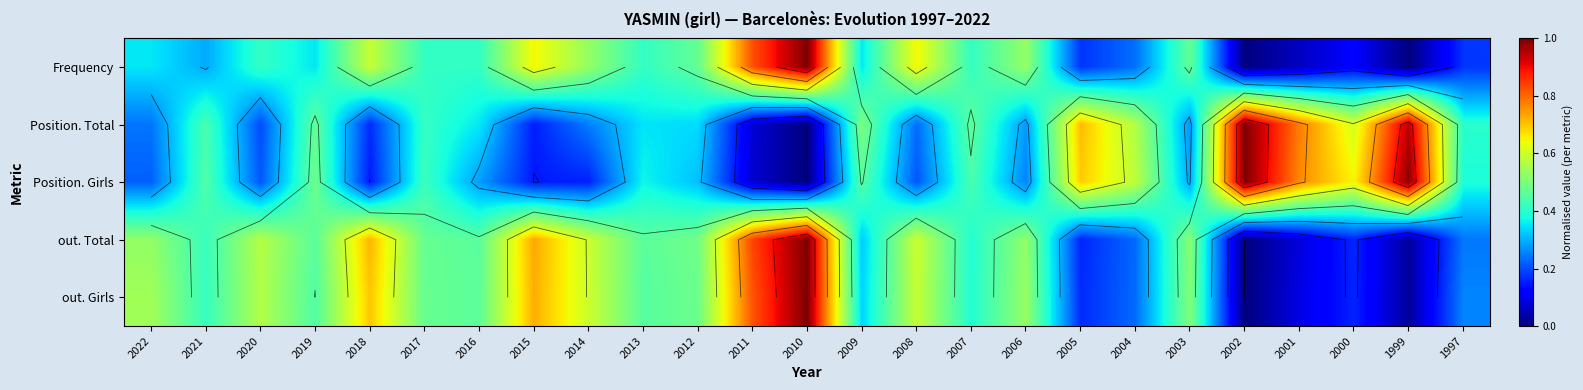

At which label is Frequency closest to 0?

2002